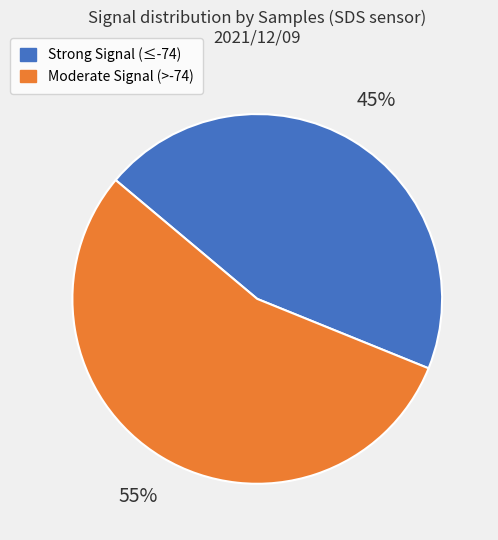

Which slice is the largest?

Moderate Signal (>-74)